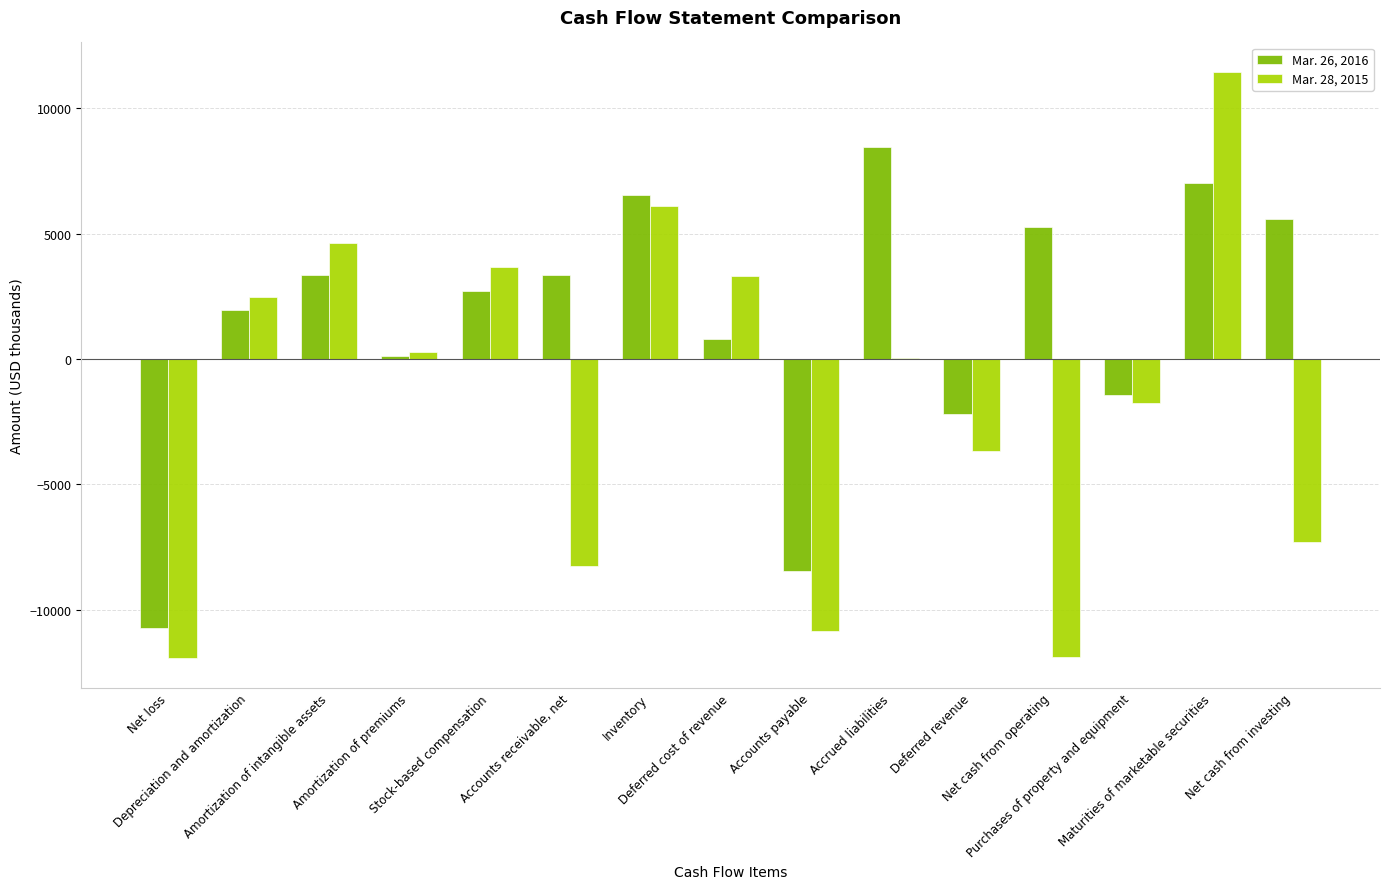

What is the sum of all Mar. 28, 2015 values?

-23602